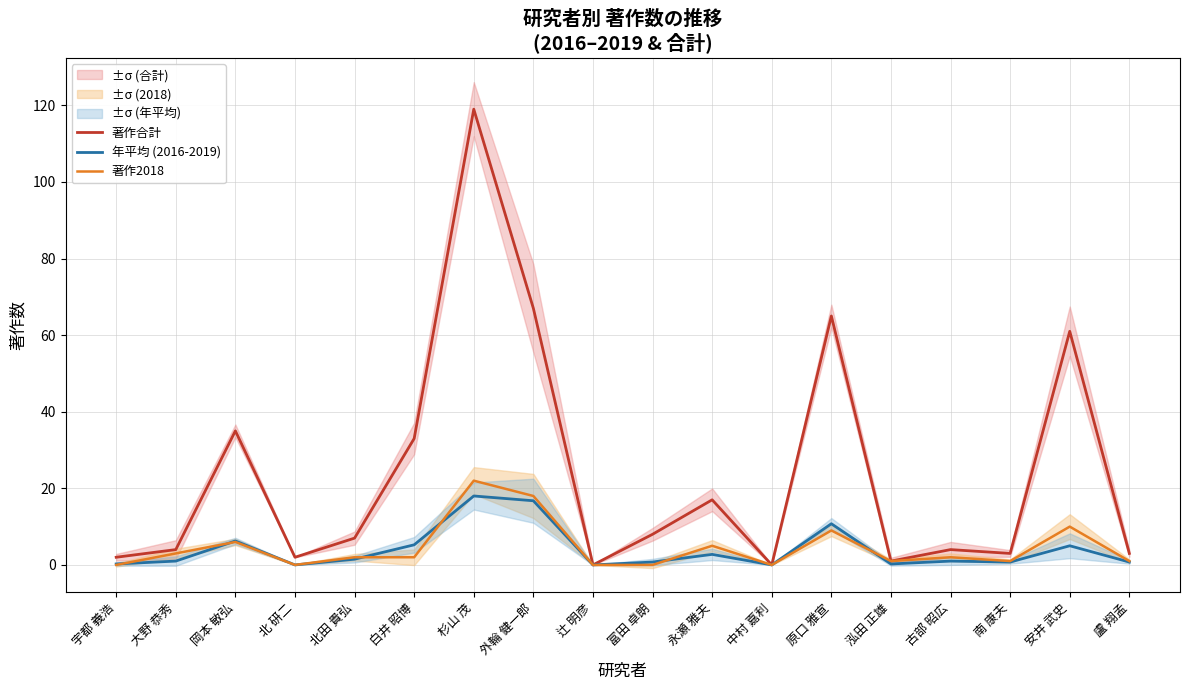

How many lines are shown in the chart?

3